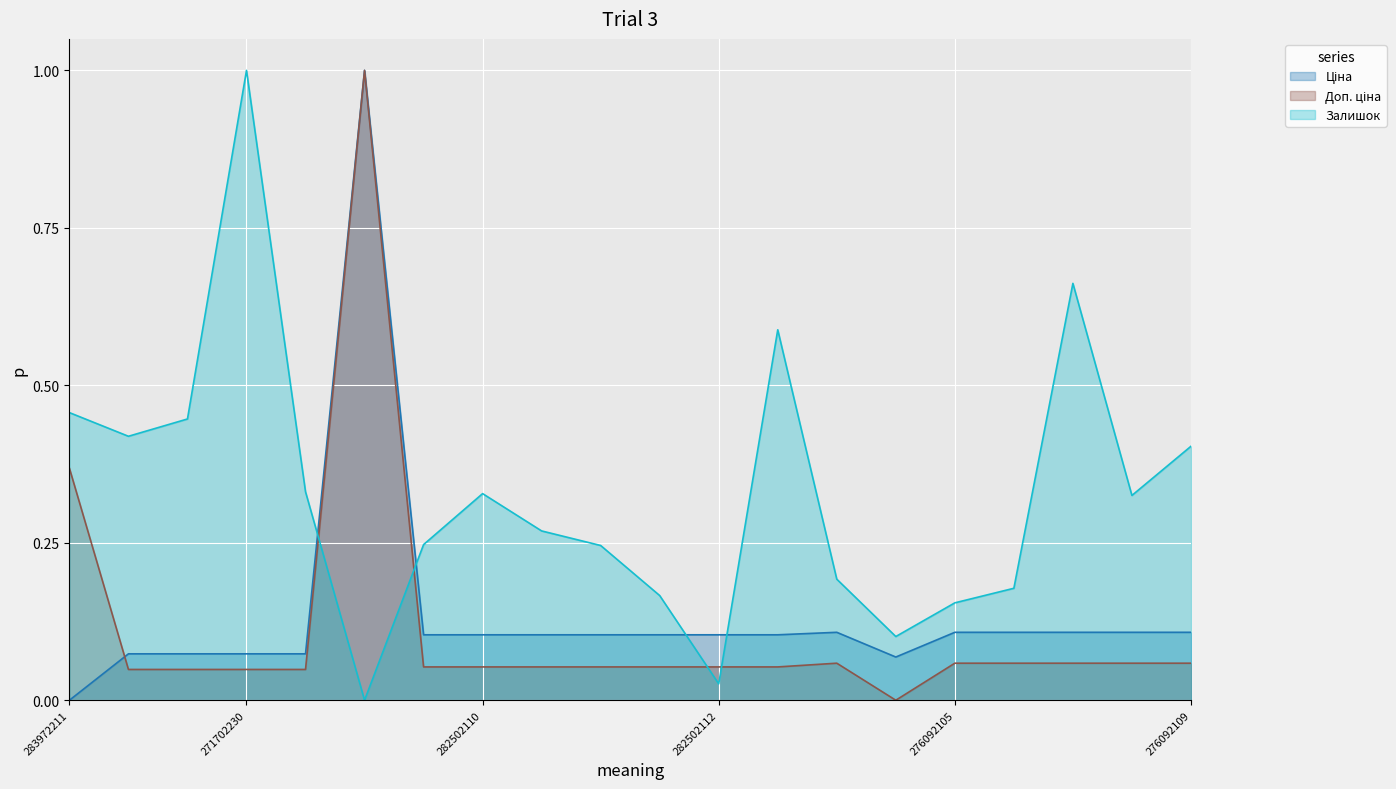

True or false: Доп. ціна has more than 2 points higher than both neighbors.

False